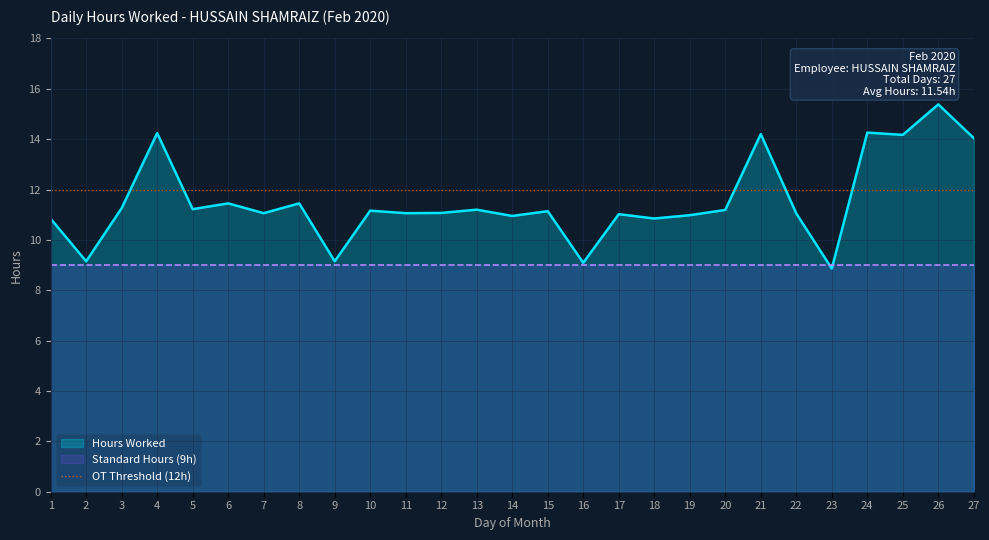

What is the minimum value shown in the chart?

8.9